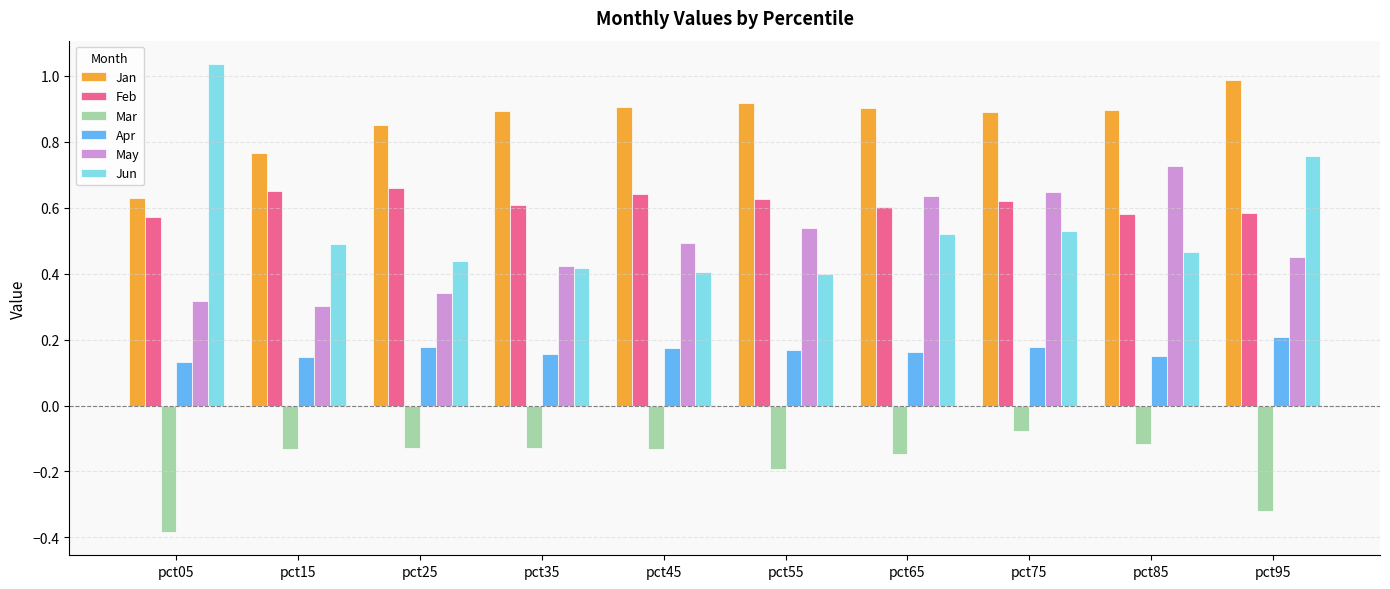

Which series has the widest spread of values?

Jun